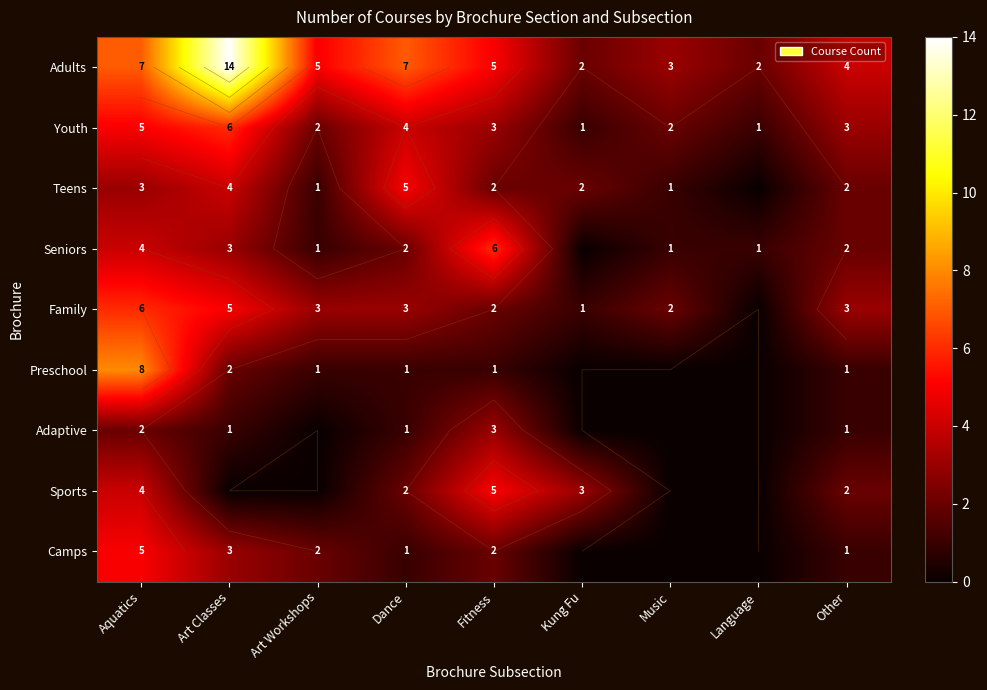

Is the value of Youth at Art Workshops greater than the value of Seniors at Dance?

No